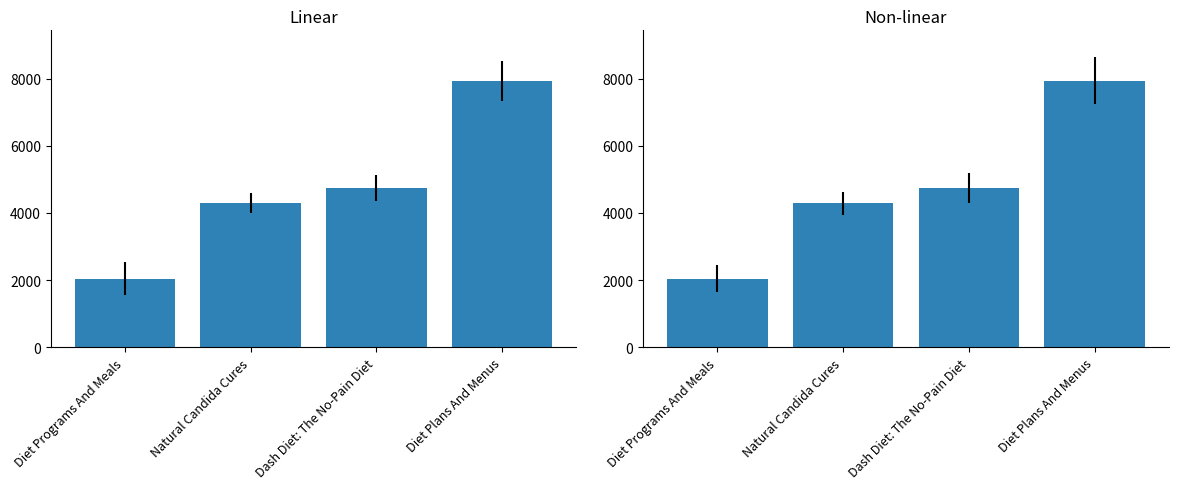

True or false: the data shows 1969 at Dash Diet: The No-Pain Diet.

False